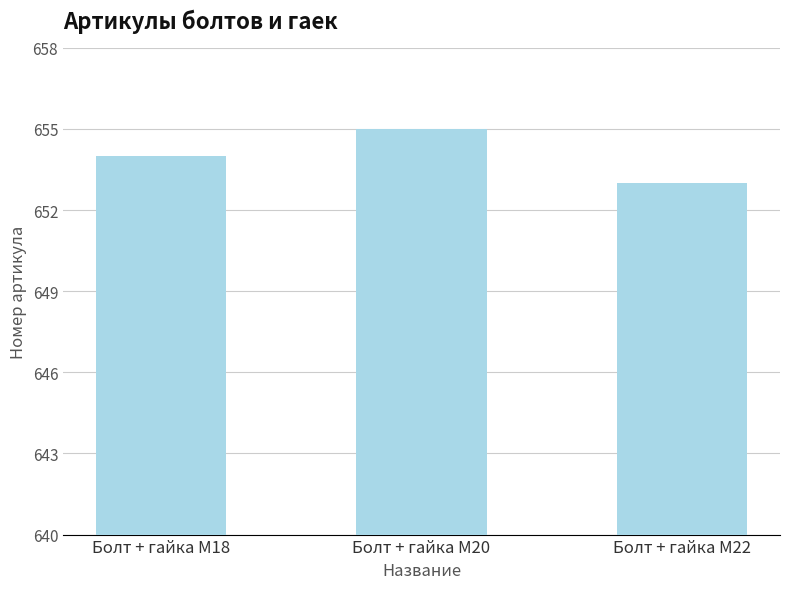

Are the bars horizontal?

No